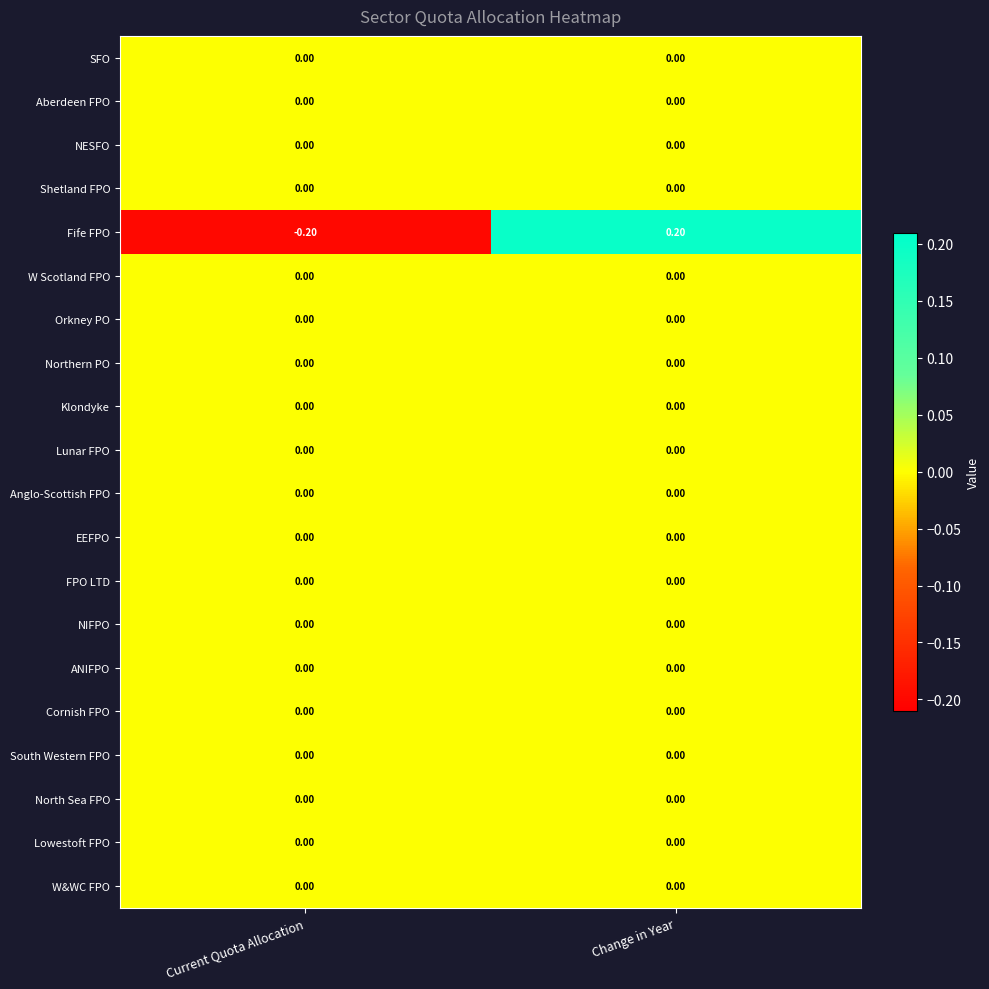

At which category is the sum across all series the highest?

Change in Year